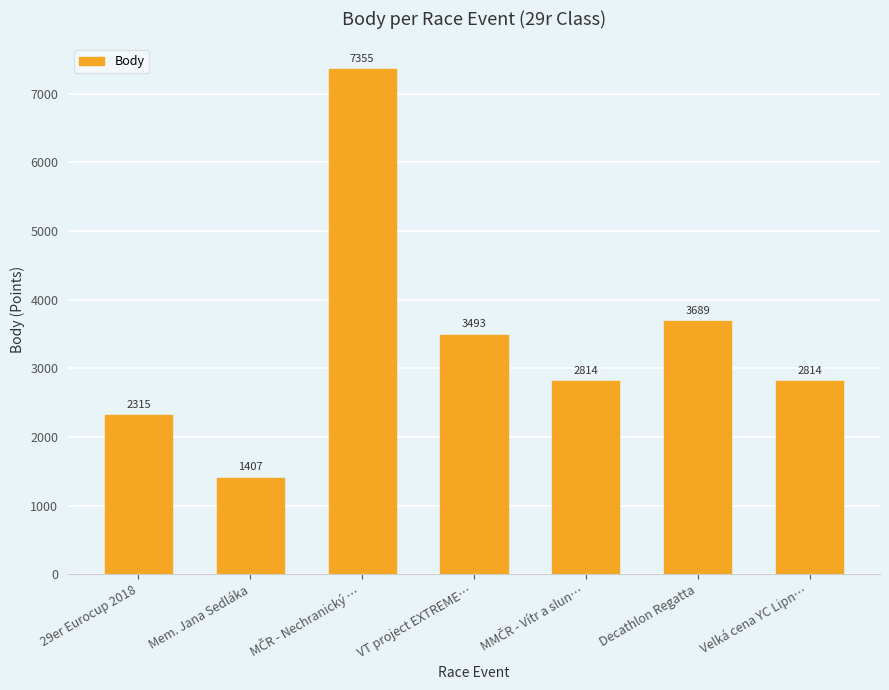

Is it true that the value at Mem. Jana Sedláka is 1407?

True